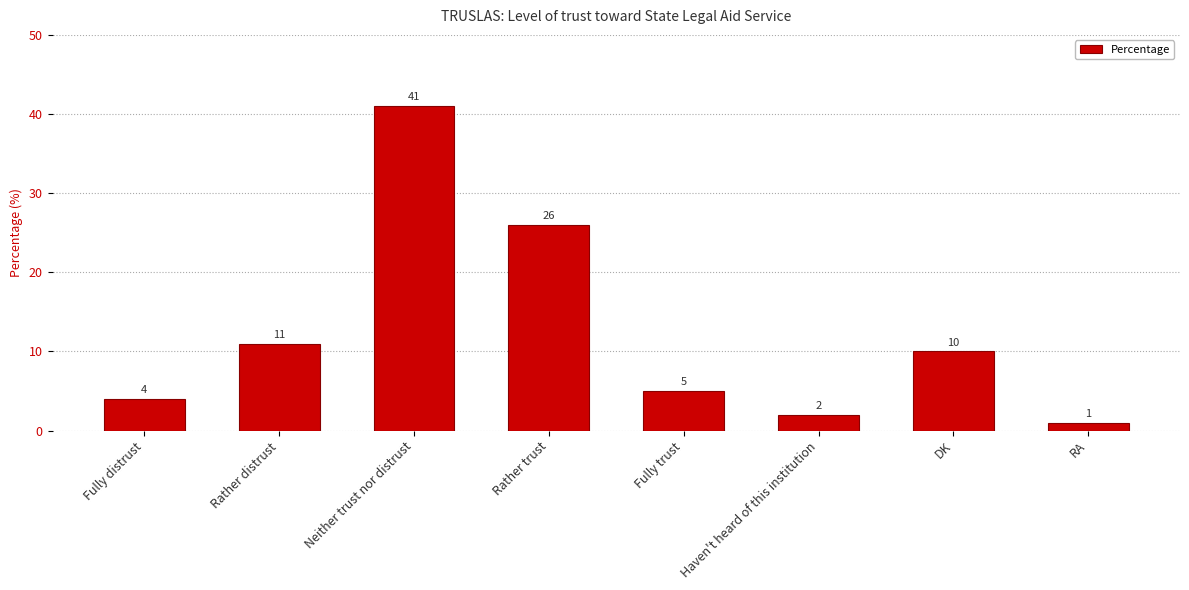

What is the difference between the second highest and minimum values?

25